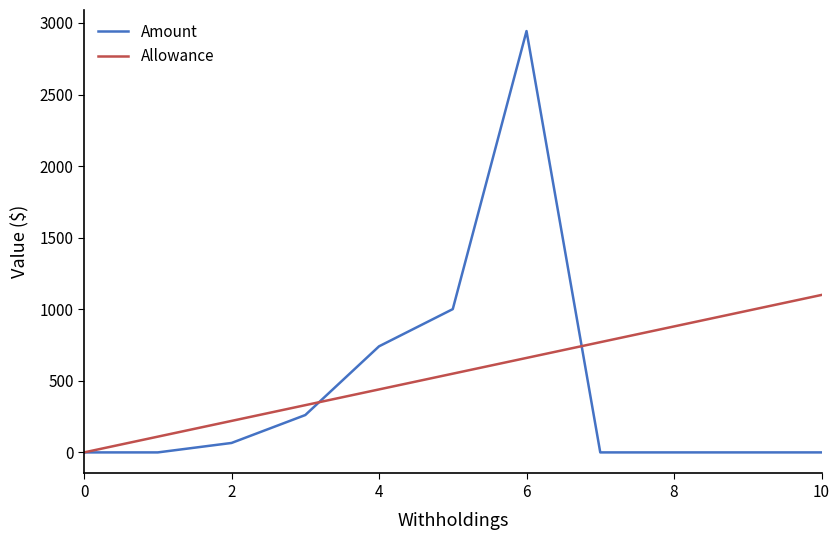

Which series has the largest total across all categories?

Allowance